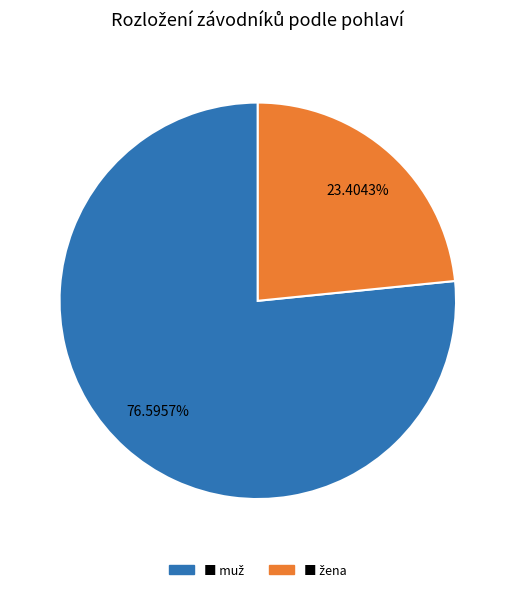

Is there any slice that represents more than half of the pie?

Yes